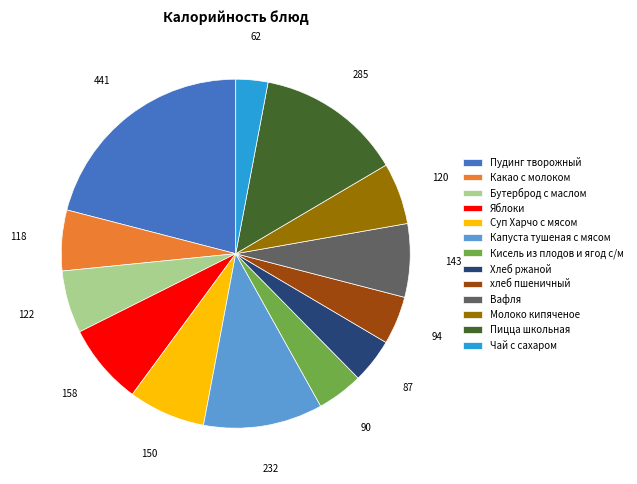

The Вафля slice represents 1% of the pie. True or false?

False